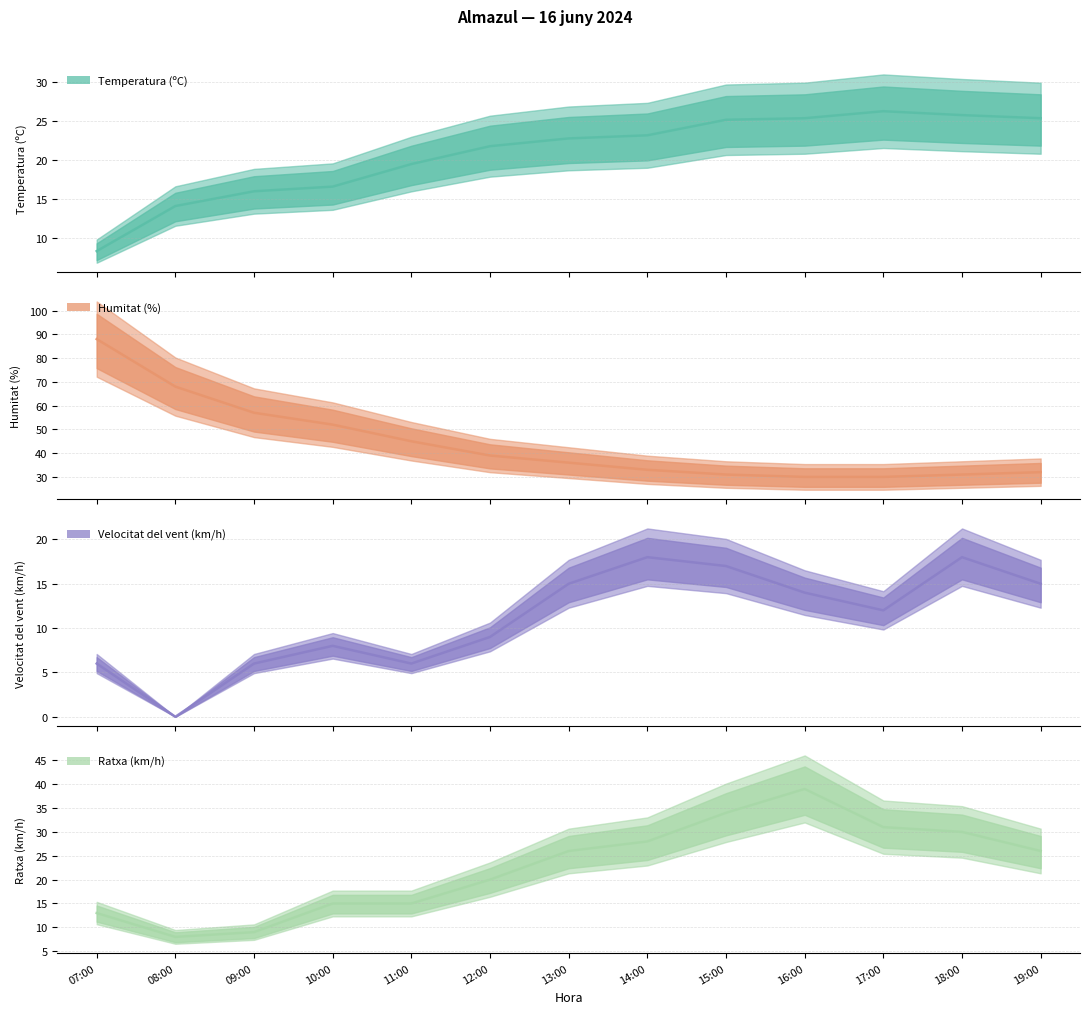

Rank the categories by Ratxa (km/h) value from highest to lowest.

16:00, 15:00, 17:00, 18:00, 14:00, 13:00, 19:00, 12:00, 10:00, 11:00, 07:00, 09:00, 08:00